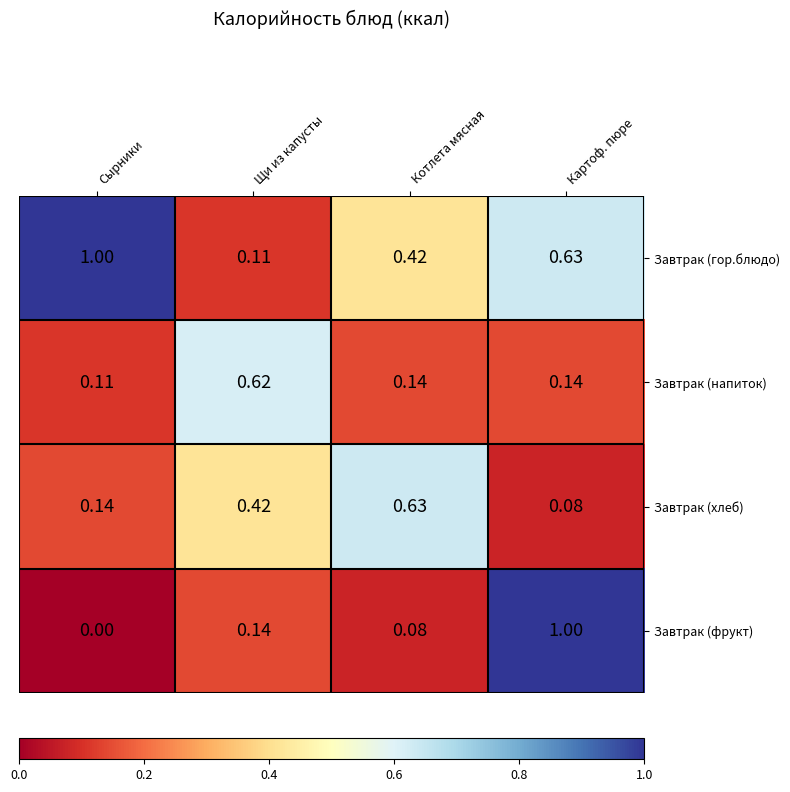

Where is Завтрак (фрукт) nearest to the value 0?

Сырники